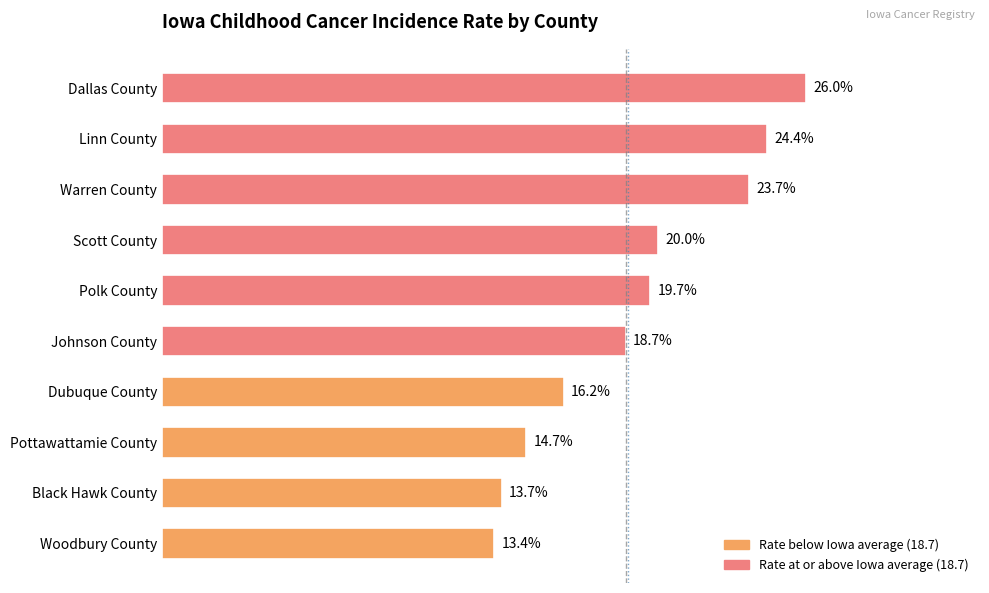

Between Johnson County and Polk County, which is larger?

Polk County